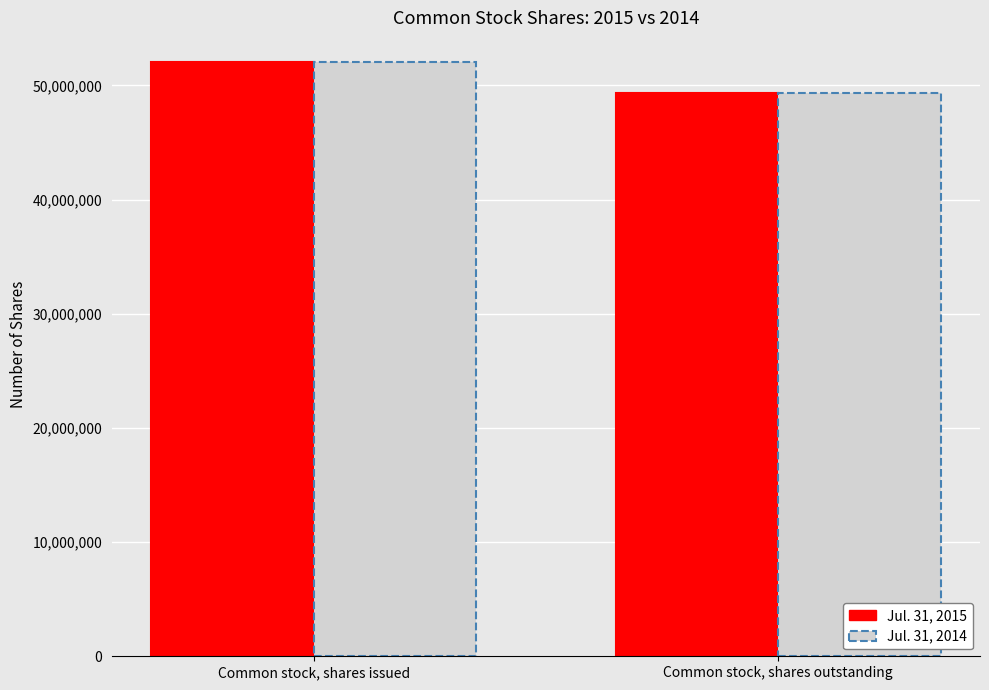

What position from the right is Common stock, shares issued?

2